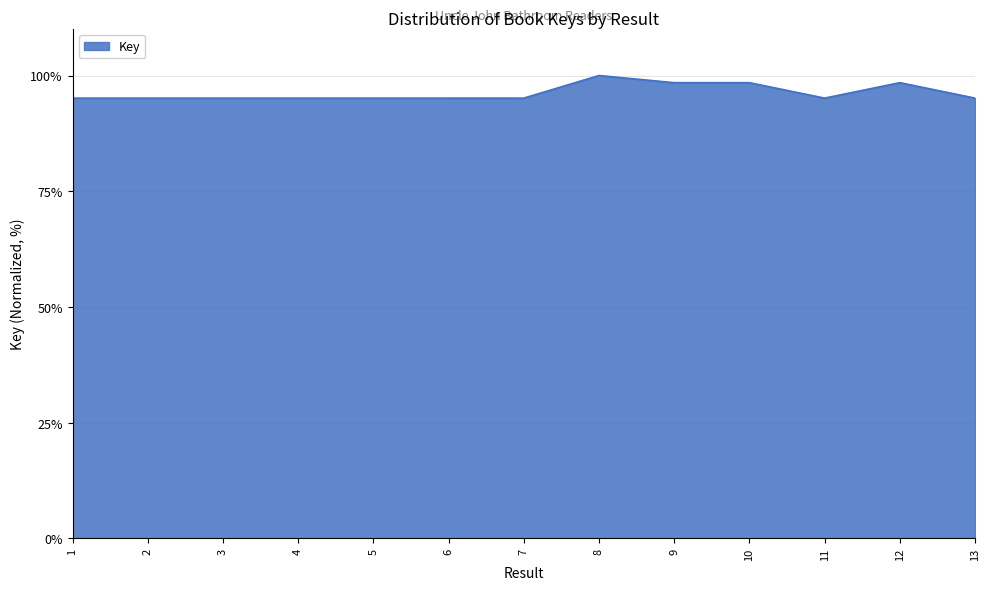

The chart shows a value of 138.3 at 1. True or false?

False